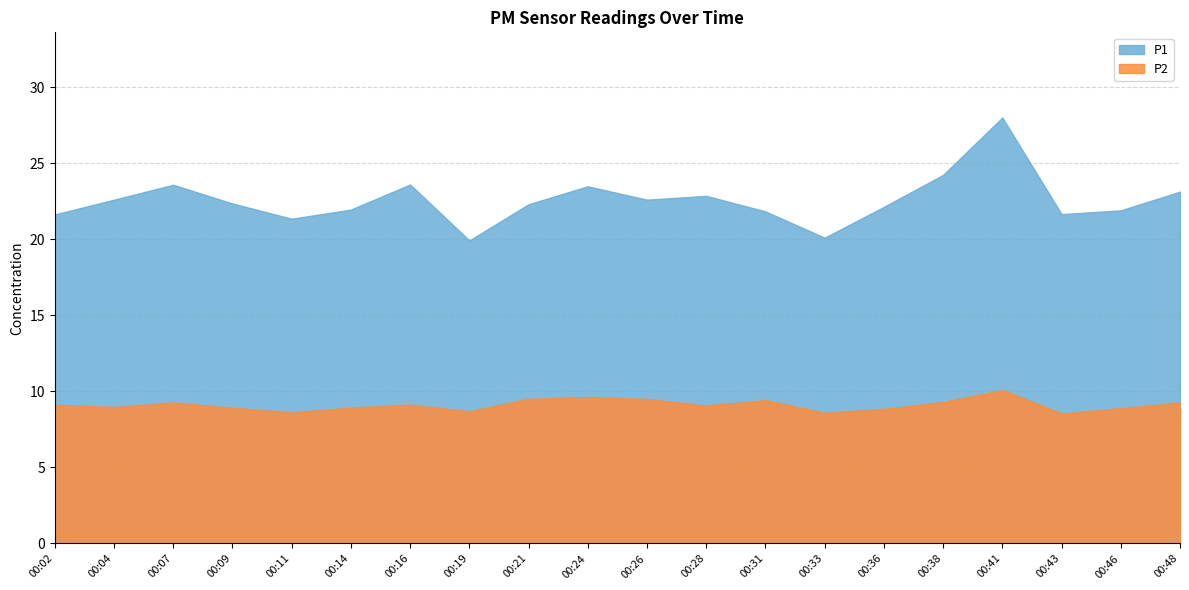

True or false: P1 has a value of 6.5 at 00:21.

False